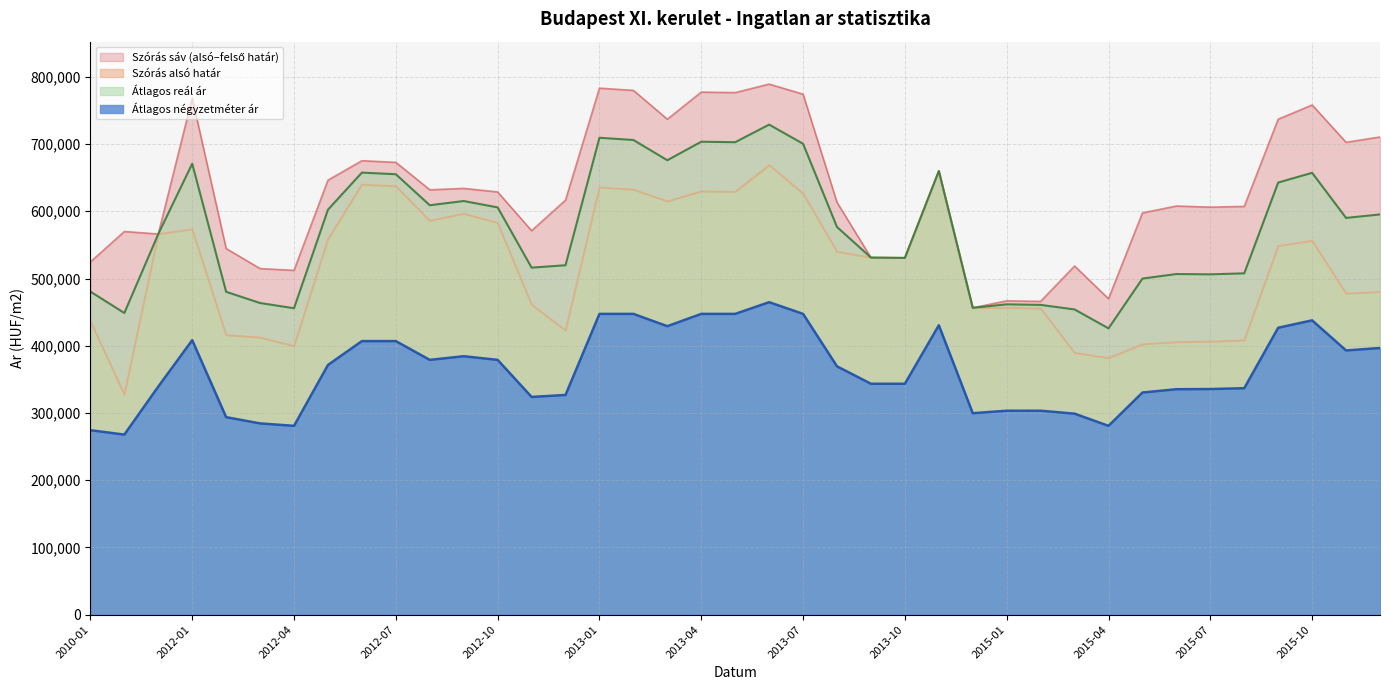

What is the label of the 35th point from the left?

2015-08